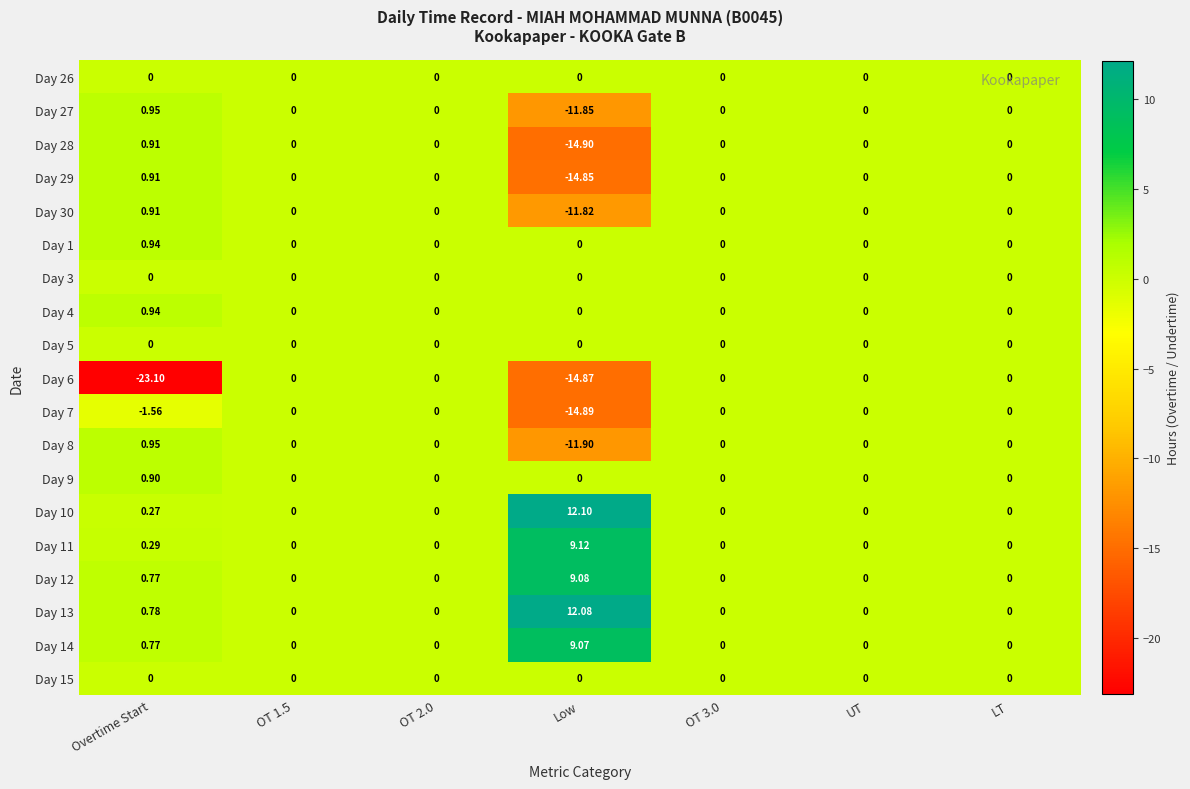

At which category does the chart reach its minimum across all series?

Overtime Start